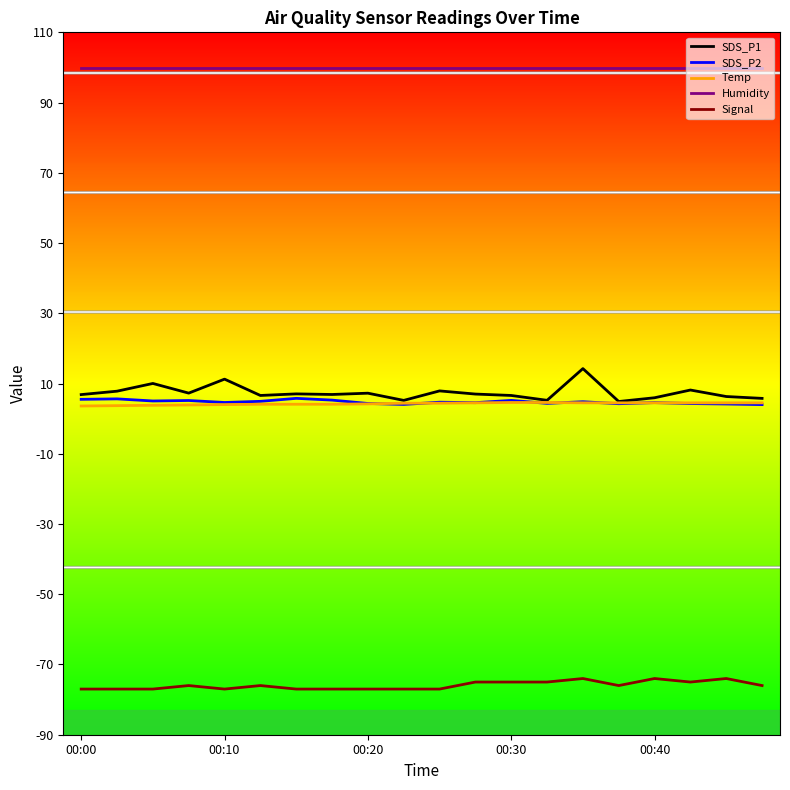

True or false: SDS_P2 and Humidity intersect in this chart.

False